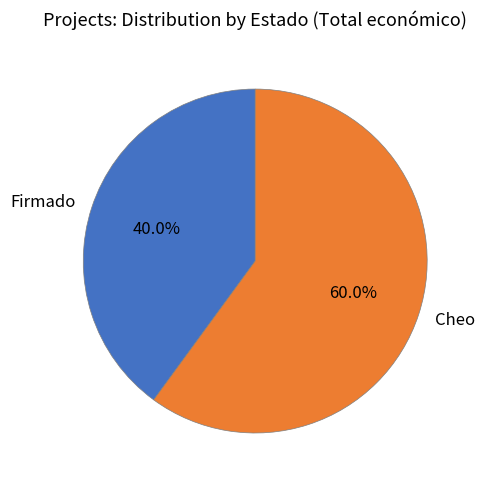

To the nearest percent, what percentage of the pie is Cheo?

60%